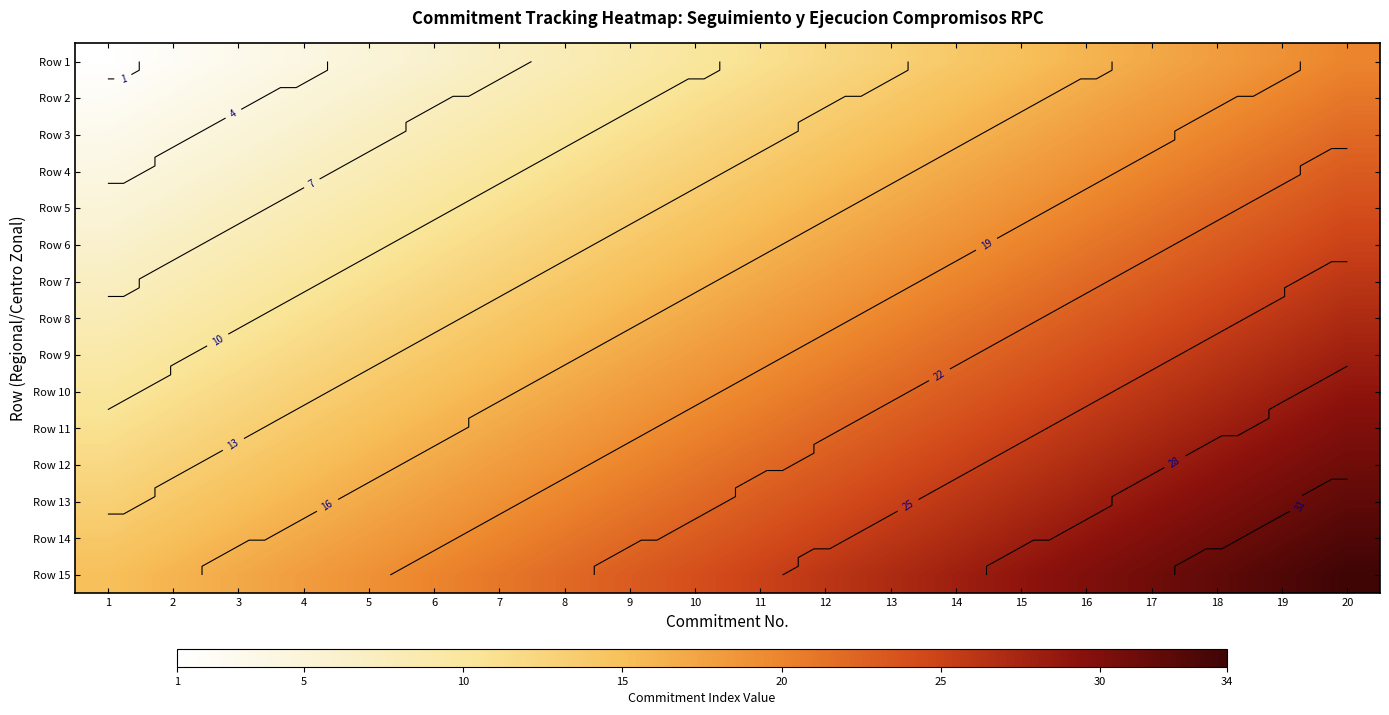

What is the difference between the second highest and minimum values in the Row 15 series?

18